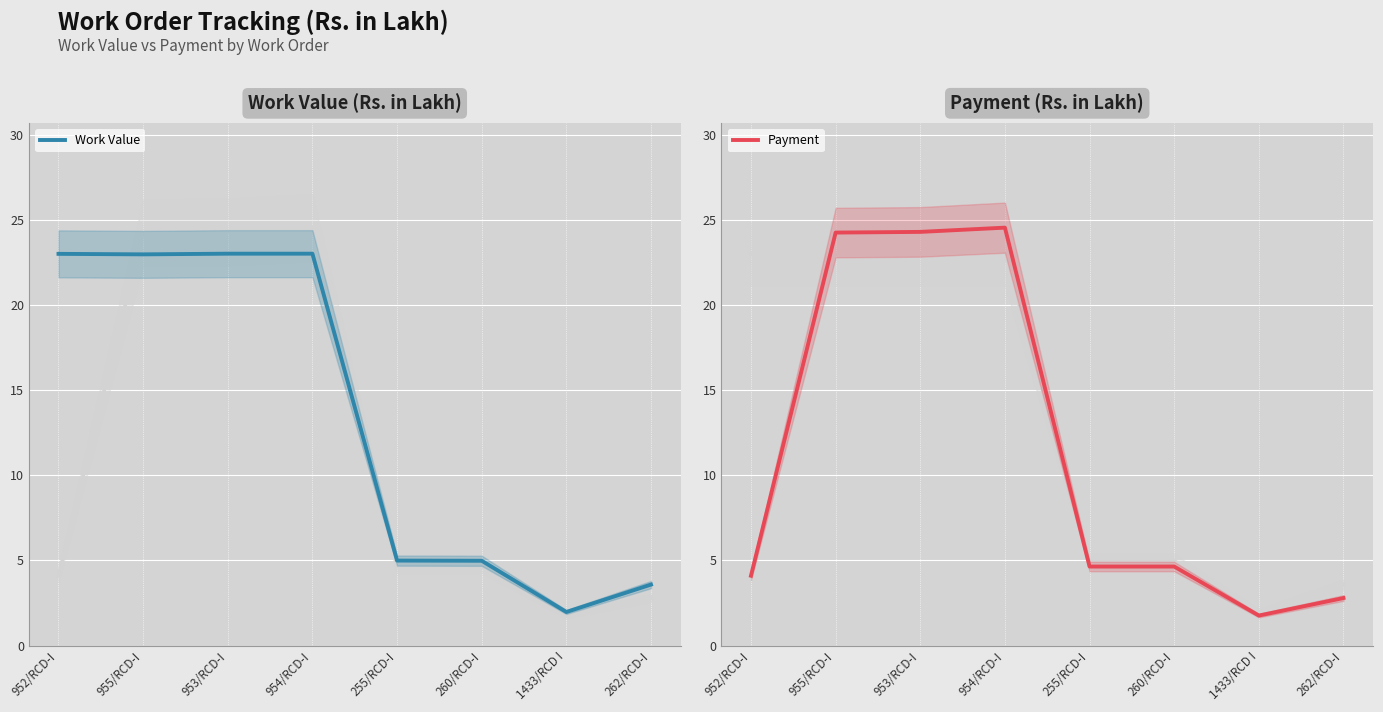

True or false: Payment and Work Value intersect in this chart.

True